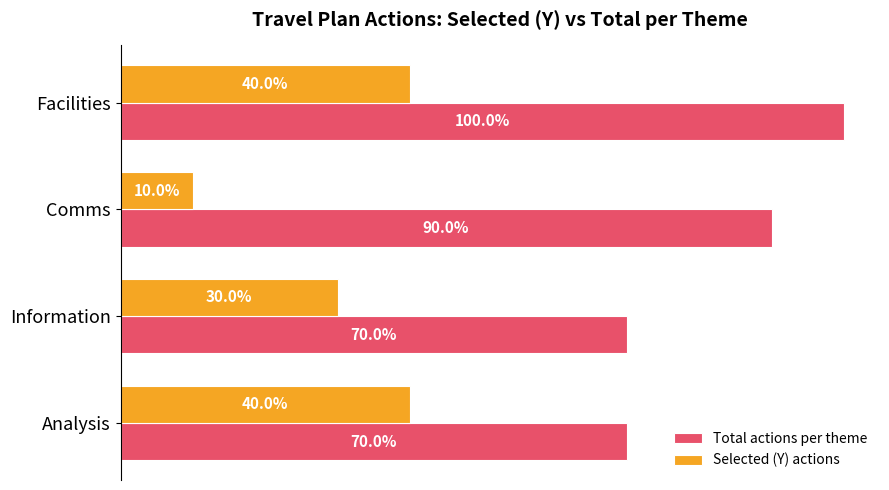

At which label does Selected (Y) actions reach its minimum?

Comms